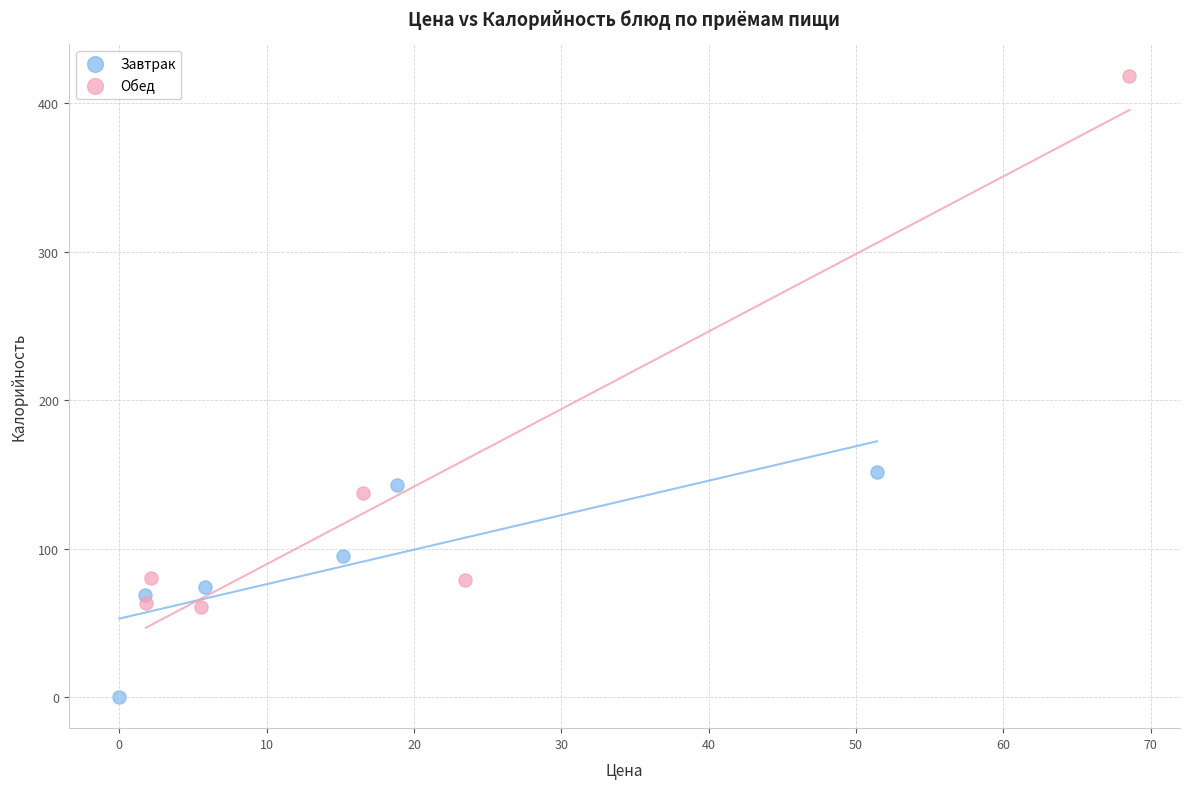

Which series reaches the maximum Y coordinate?

Обед